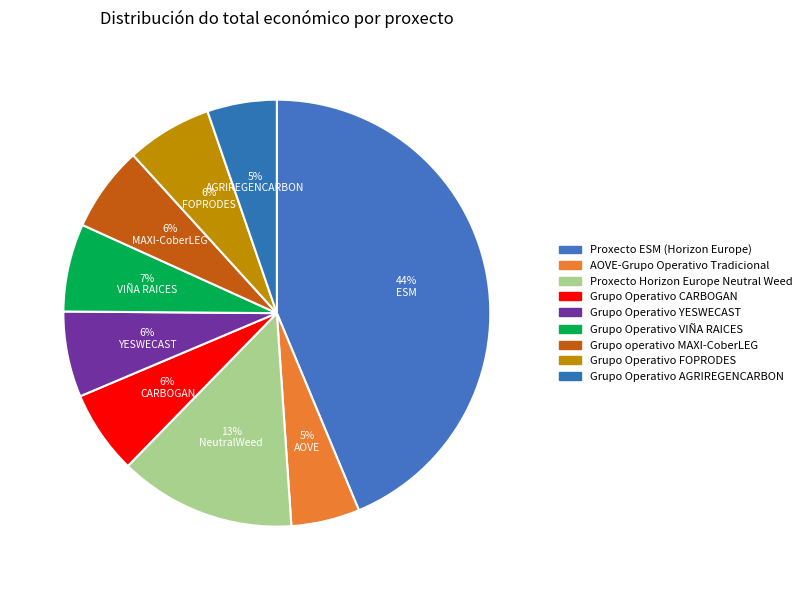

How many slices are in this pie chart?

9